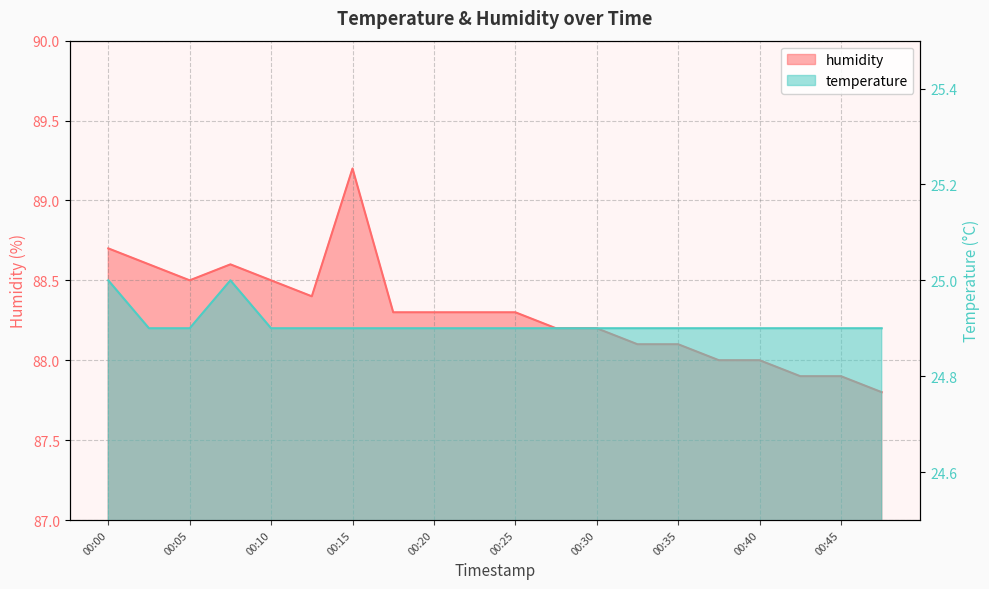

Does the chart display data point markers on the line(s)?

No